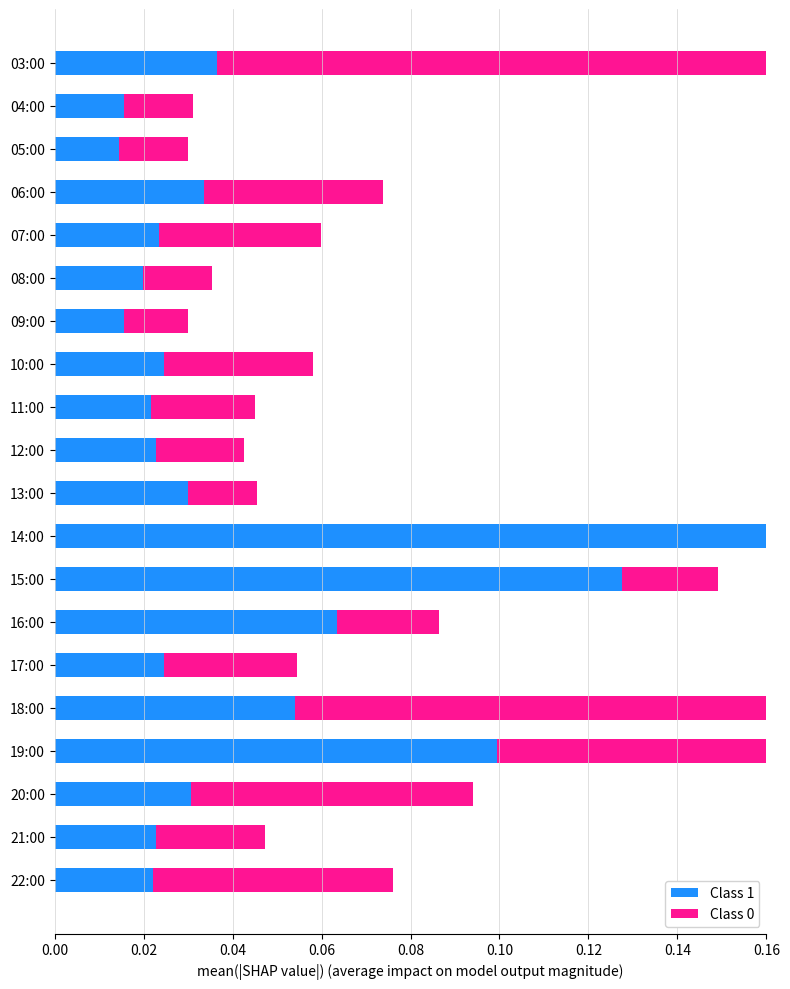

What position from the left is 06:00?

4